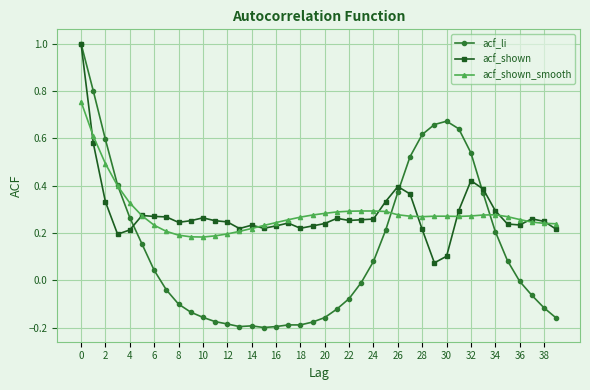

How many intersections are there between acf_shown and acf_shown_smooth?

9